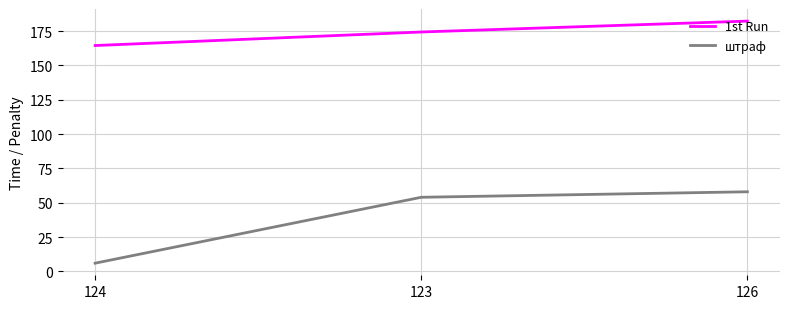

What is the difference between the maximum and second lowest values in the штраф series?

4.0